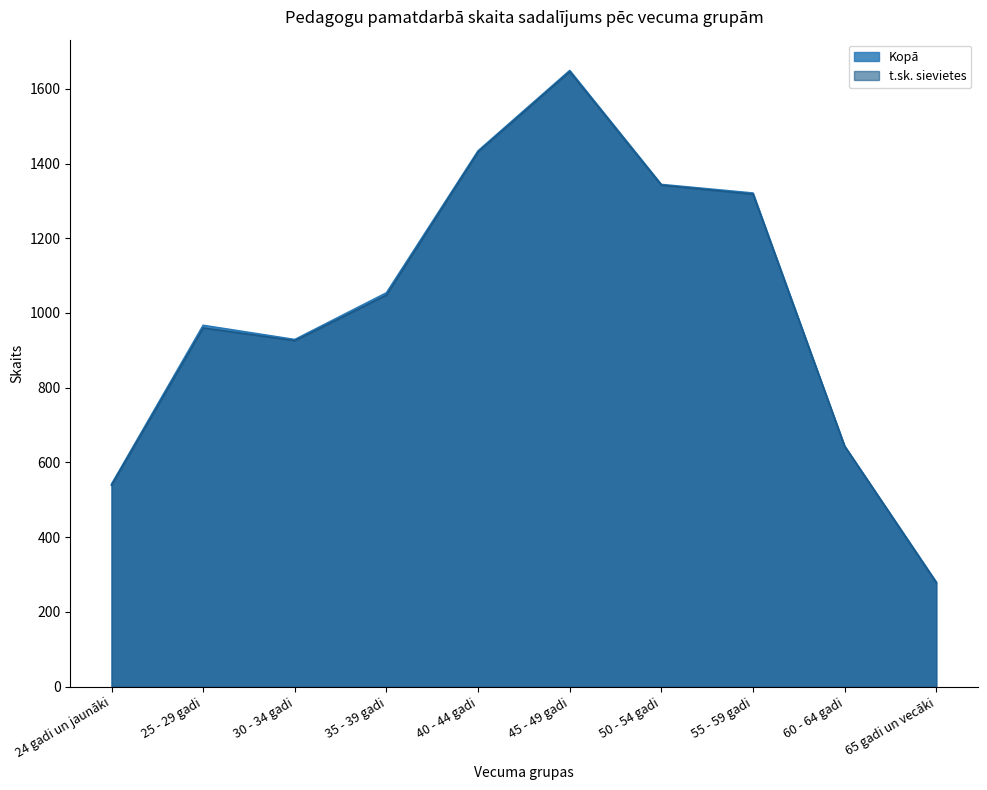

True or false: t.sk. sievietes and Kopā cross at least once.

False